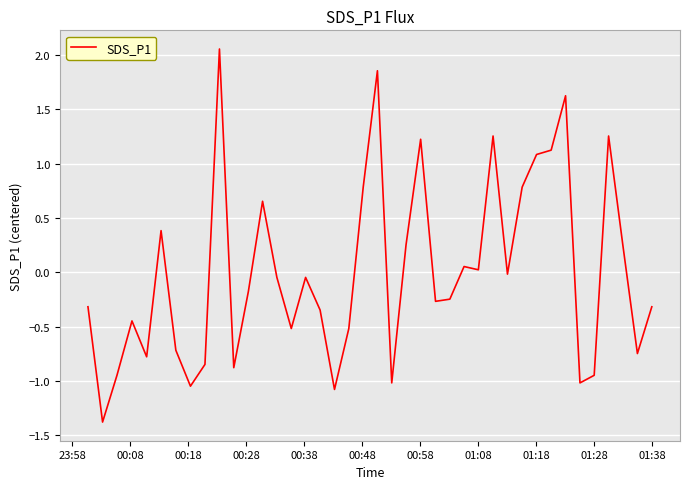

What is the minimum value shown in the chart?

-1.4